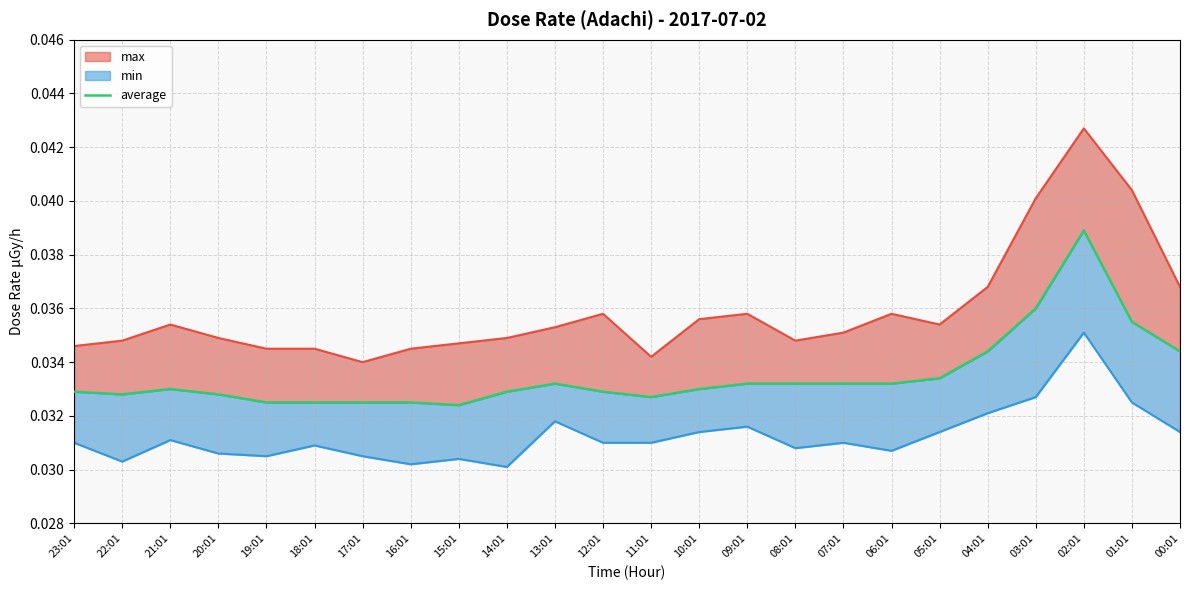

What is the label of the 21st point from the right?

20:01